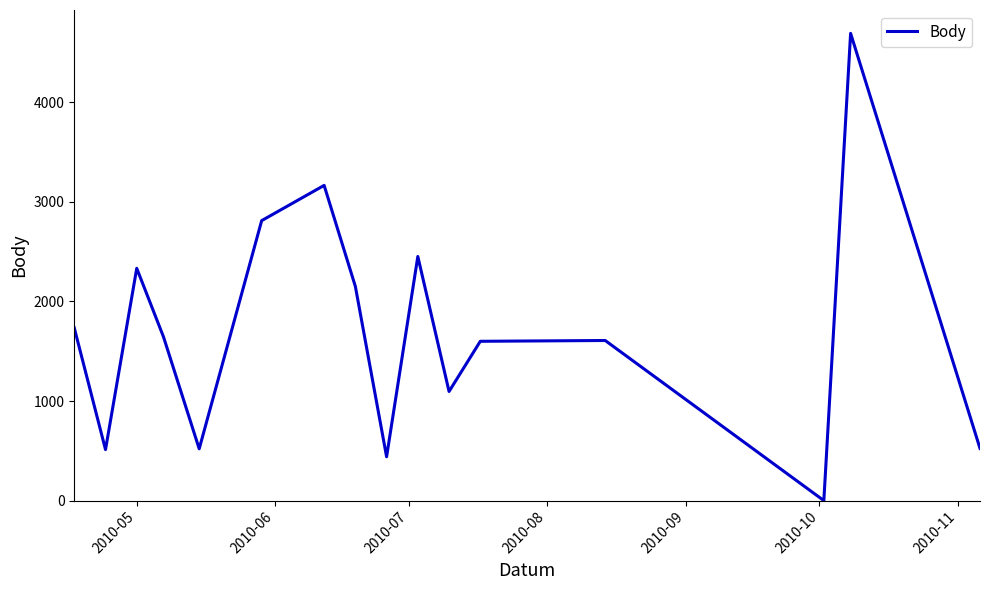

What is the difference between the maximum and minimum values?

4693